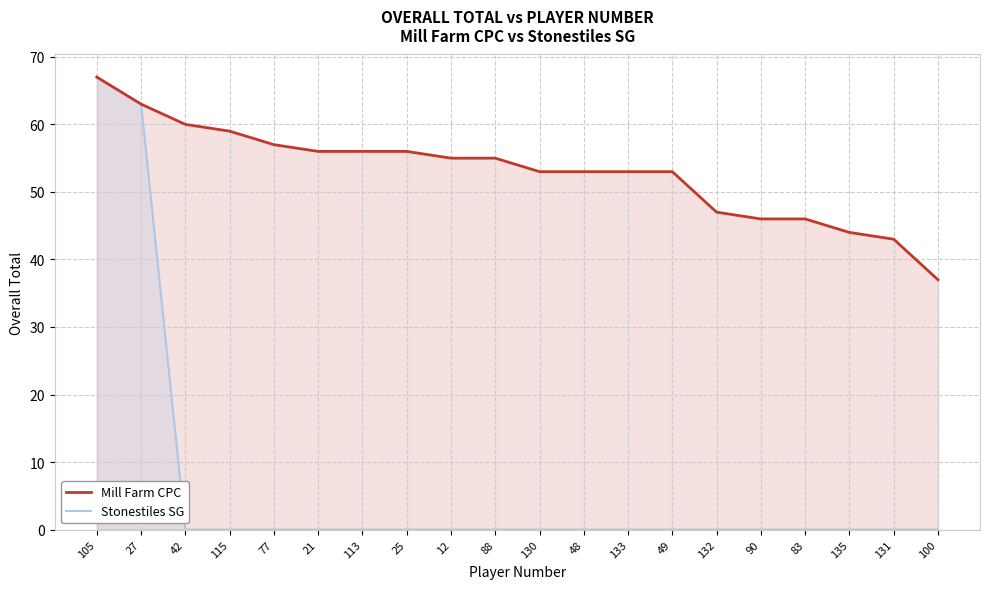

How many positive values does the Stonestiles SG series have?

2